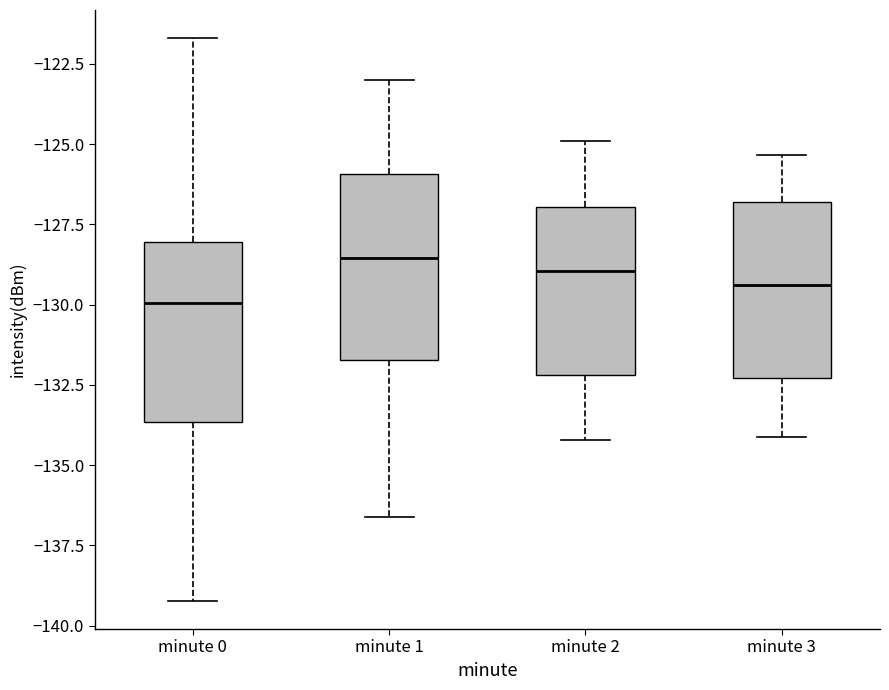

Reading left to right, read every box against the y-axis: the position of its median line, the range the box covers, and the ends of its whiskers. The values are not printed on the chart, so give them approximately, as read against the axis.

minute 0: median -130.0, box -133.5 to -128.0, whiskers -139.0 to -121.5
minute 1: median -128.5, box -131.5 to -126.0, whiskers -136.5 to -123.0
minute 2: median -129.0, box -132.0 to -127.0, whiskers -134.0 to -125.0
minute 3: median -129.5, box -132.5 to -127.0, whiskers -134.0 to -125.5